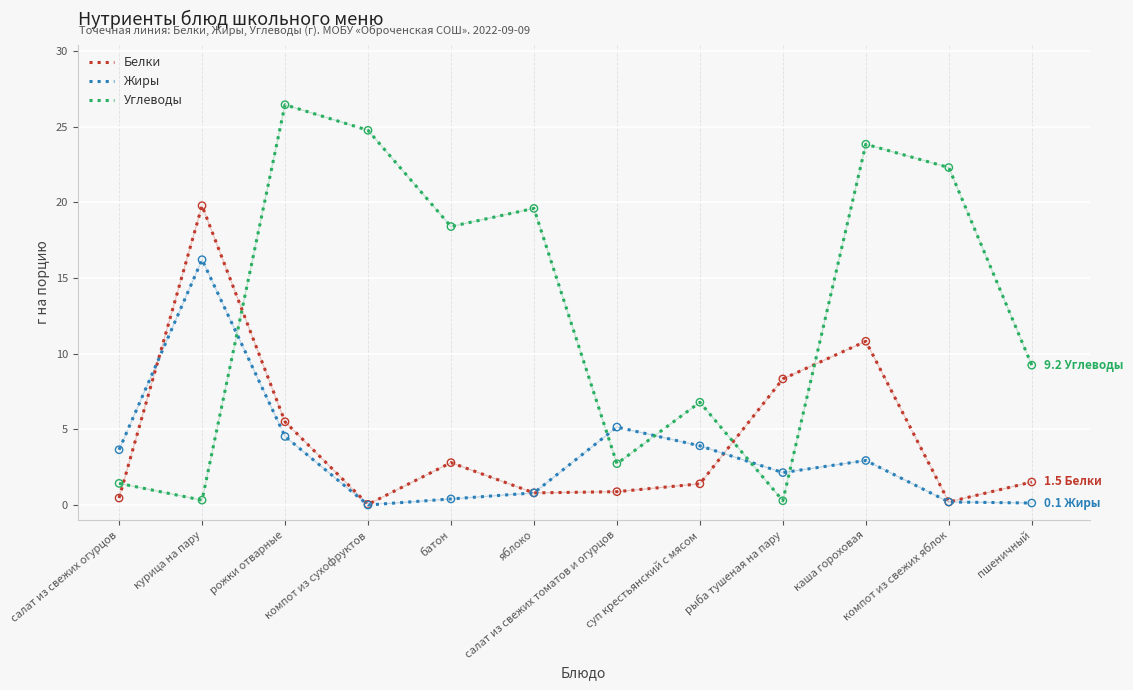

At how many categories does at least one series exceed 2?

12